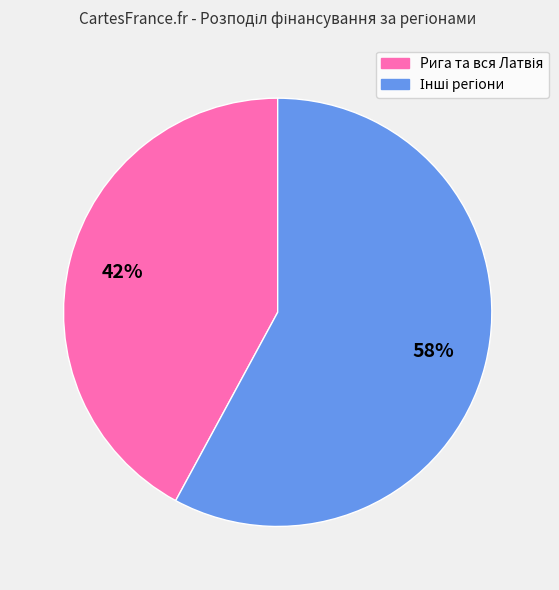

Is there a majority slice in this chart?

Yes